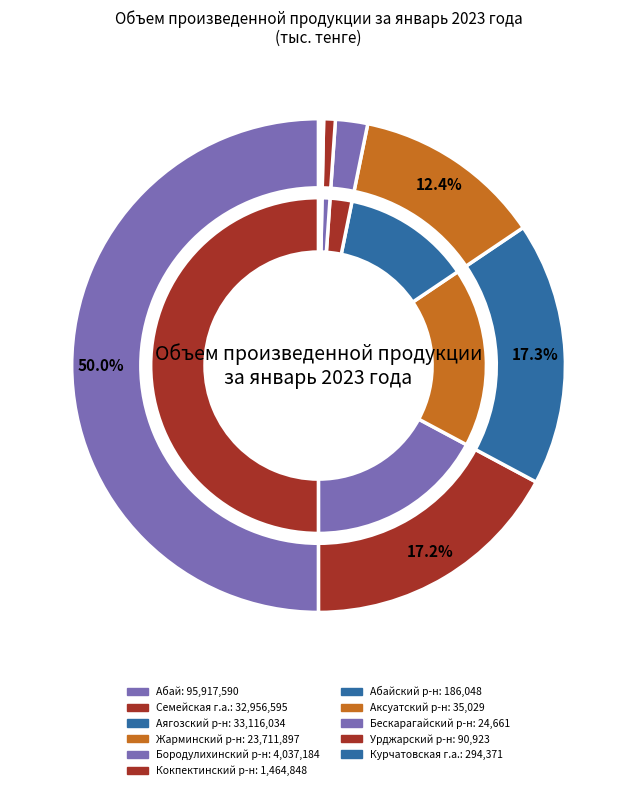

To the nearest percent, what percentage of the pie is Бородулихинский район?

2%